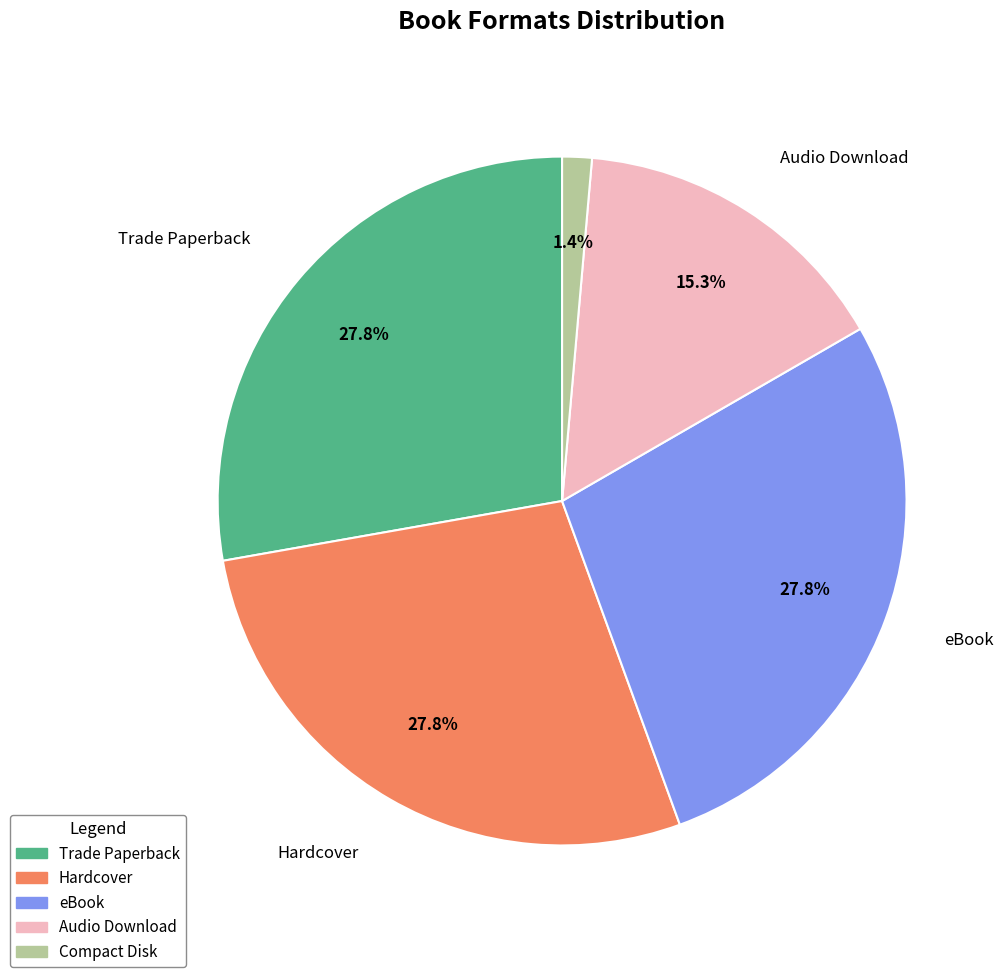

What is the smallest slice in the pie chart?

Compact Disk